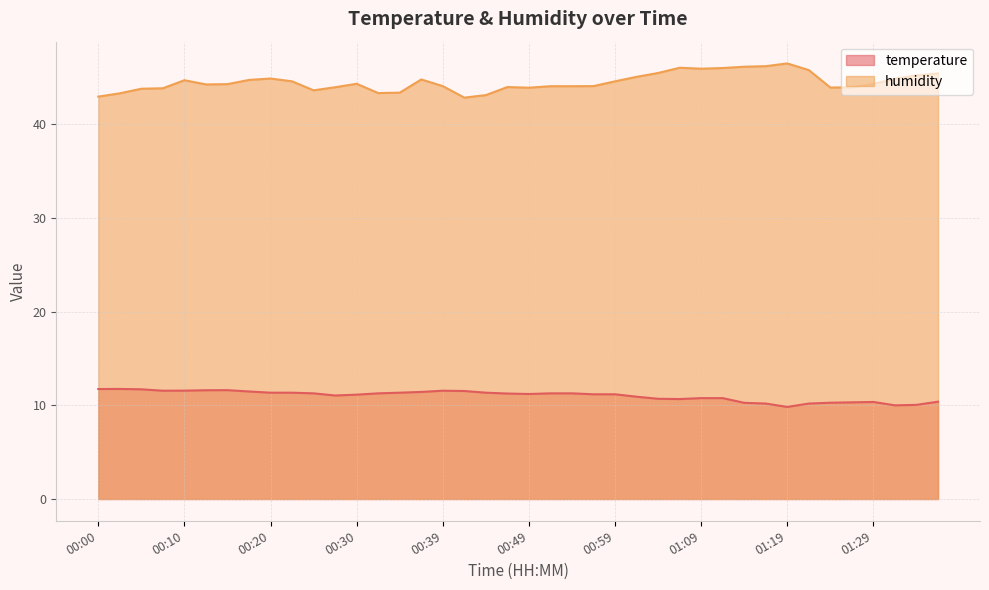

What is the total value across all series at 00:59?

55.8